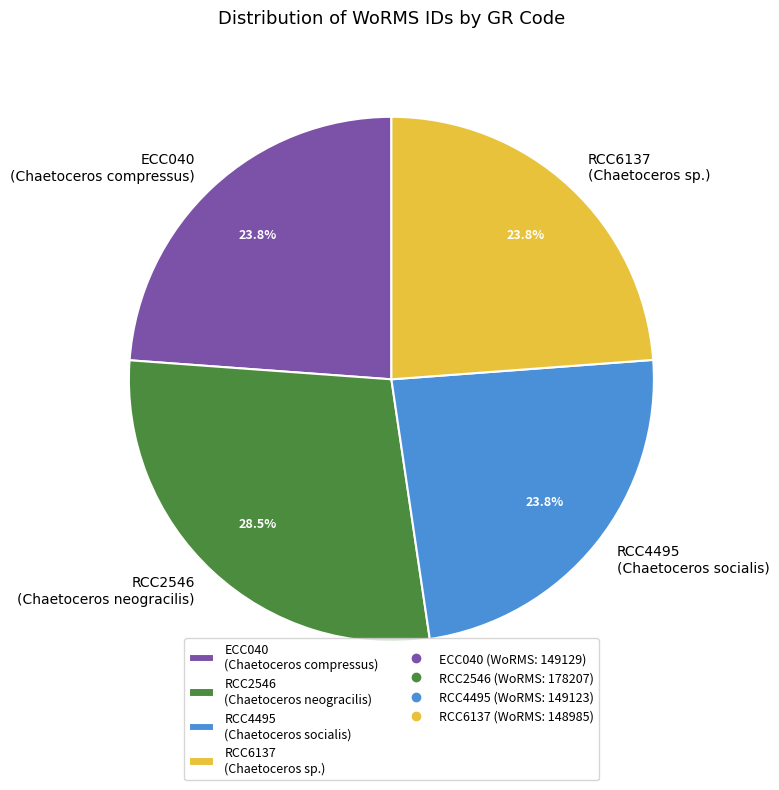

How many slices are in this pie chart?

4